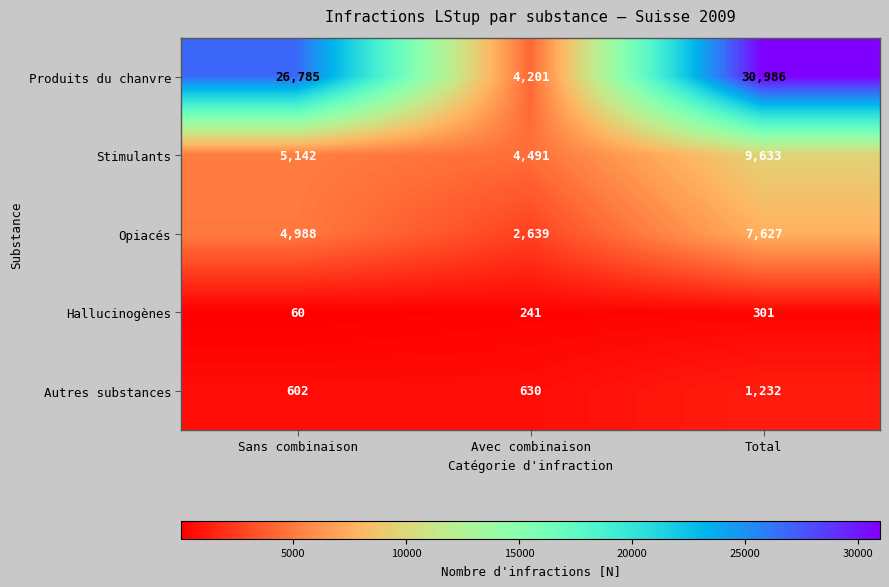

Reading left to right, transcribe all the data shown in this chart.

Produits du chanvre: Sans combinaison=26785	Avec combinaison=4201	Total=30986
Stimulants: Sans combinaison=5142	Avec combinaison=4491	Total=9633
Opiacés: Sans combinaison=4988	Avec combinaison=2639	Total=7627
Hallucinogènes: Sans combinaison=60	Avec combinaison=241	Total=301
Autres substances: Sans combinaison=602	Avec combinaison=630	Total=1232